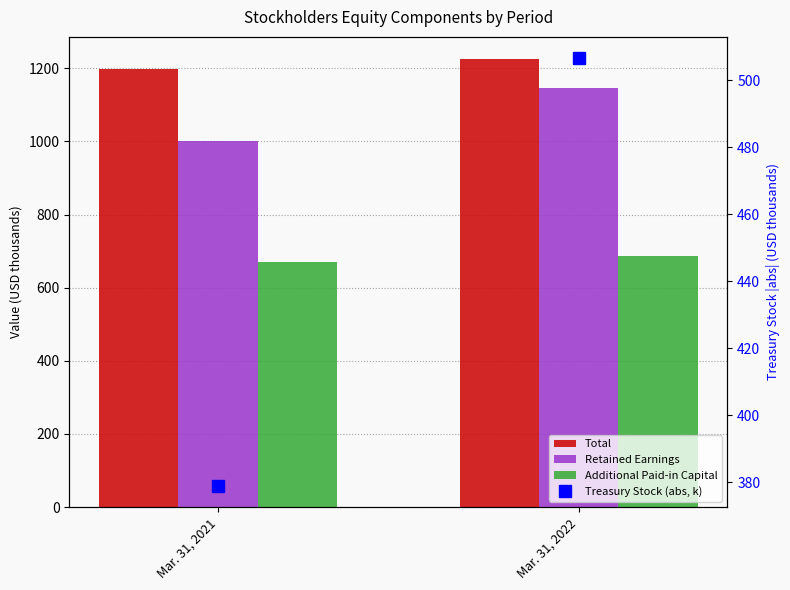

Does the chart contain any negative values?

No